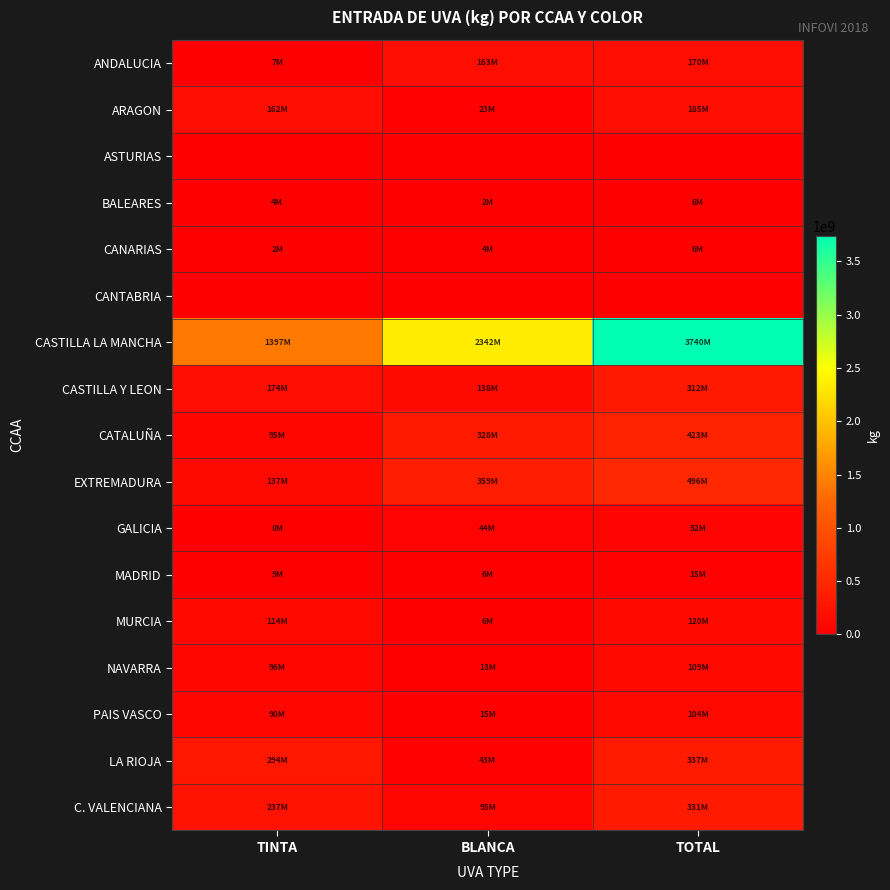

Reading right to left, extract all data points from this chart.

ANDALUCIA: TOTAL=170494080	BLANCA=163111455	TINTA=7382625
ARAGON: TOTAL=184911078	BLANCA=23234898	TINTA=161676180
ASTURIAS: TOTAL=0	BLANCA=0	TINTA=0
BALEARES: TOTAL=6116111	BLANCA=2380115	TINTA=3735996
CANARIAS: TOTAL=6431170	BLANCA=4356001	TINTA=2075169
CANTABRIA: TOTAL=0	BLANCA=0	TINTA=0
CASTILLA LA MANCHA: TOTAL=3739718850	BLANCA=2342299051	TINTA=1397419799
CASTILLA Y LEON: TOTAL=312075515	BLANCA=138345301	TINTA=173730214
CATALUÑA: TOTAL=422929574	BLANCA=327871046	TINTA=95058528
EXTREMADURA: TOTAL=496140668	BLANCA=359490274	TINTA=136650394
GALICIA: TOTAL=52196885	BLANCA=44187919	TINTA=8008966
MADRID: TOTAL=14856890	BLANCA=6095307	TINTA=8761583
MURCIA: TOTAL=119585545	BLANCA=5604018	TINTA=113981527
NAVARRA: TOTAL=108823596	BLANCA=13199850	TINTA=95623746
PAIS VASCO: TOTAL=104443937	BLANCA=14507533	TINTA=89936404
LA RIOJA: TOTAL=337172917	BLANCA=42904979	TINTA=294267938
C. VALENCIANA: TOTAL=331213098	BLANCA=94673040	TINTA=236540058